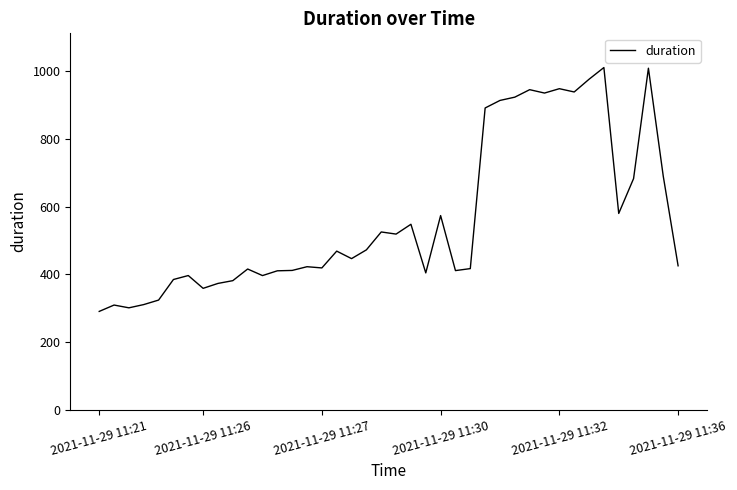

What is the difference between the maximum and minimum values?

720.7